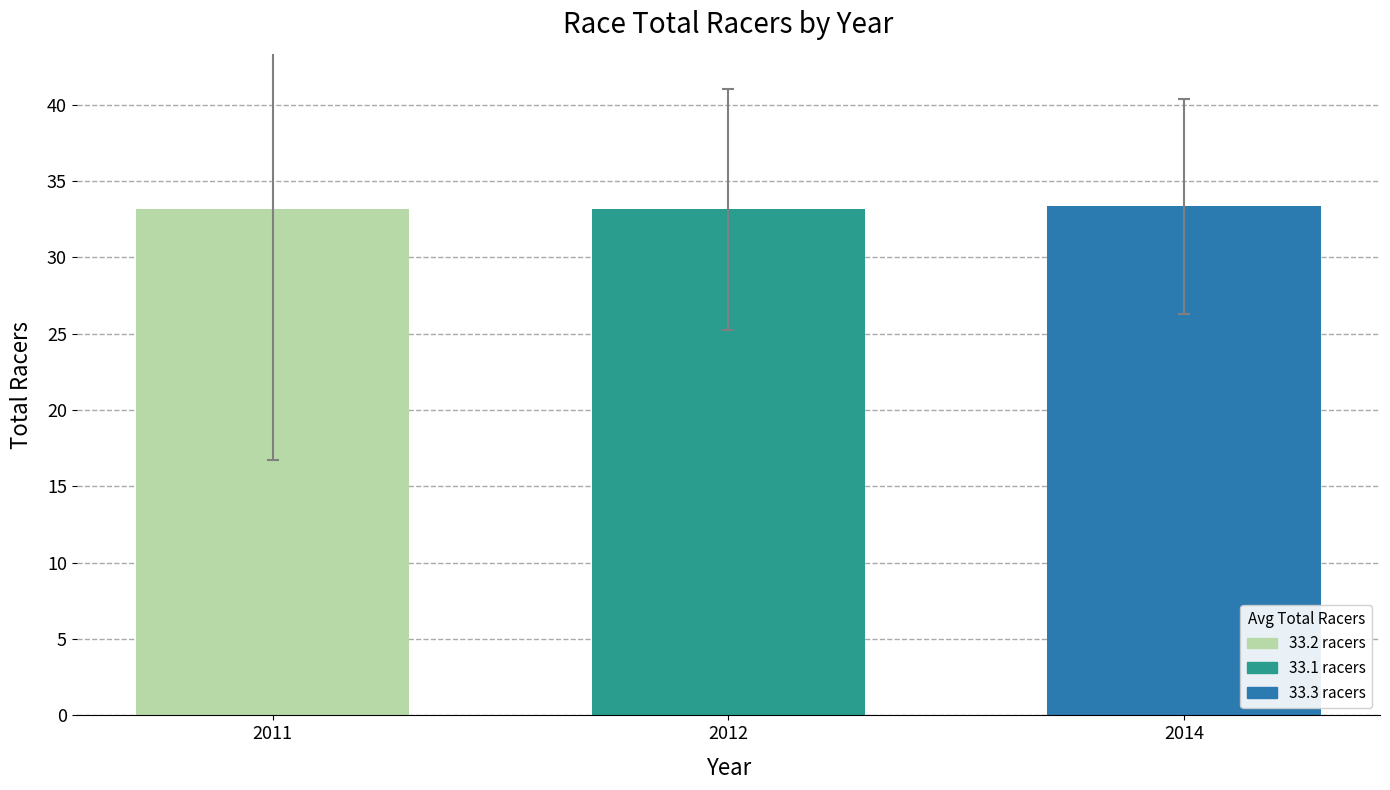

What is the greatest value displayed?

33.3